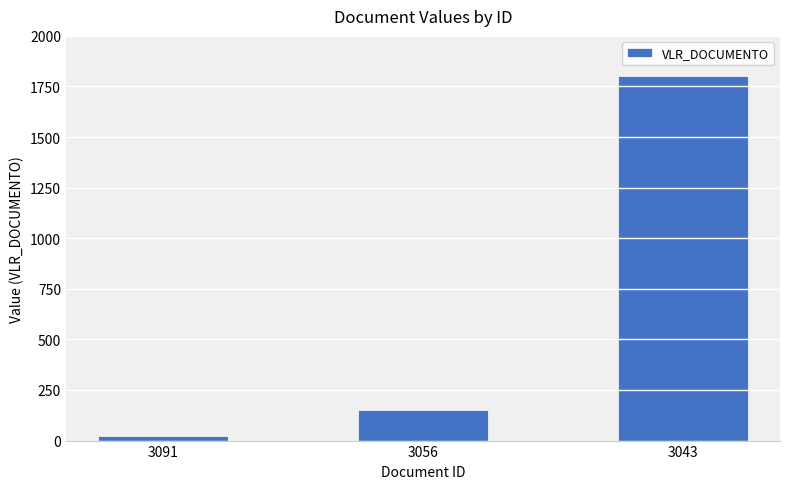

List the labels in order of value, largest first.

3043, 3056, 3091